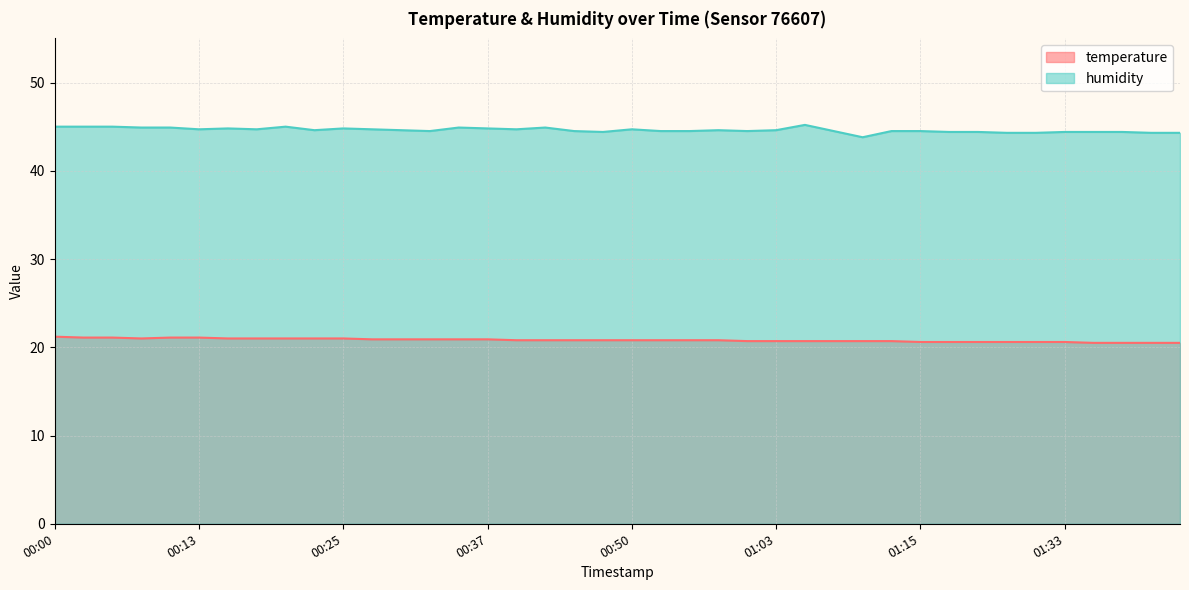

What is the difference between the highest and lowest values at 01:13?

23.8